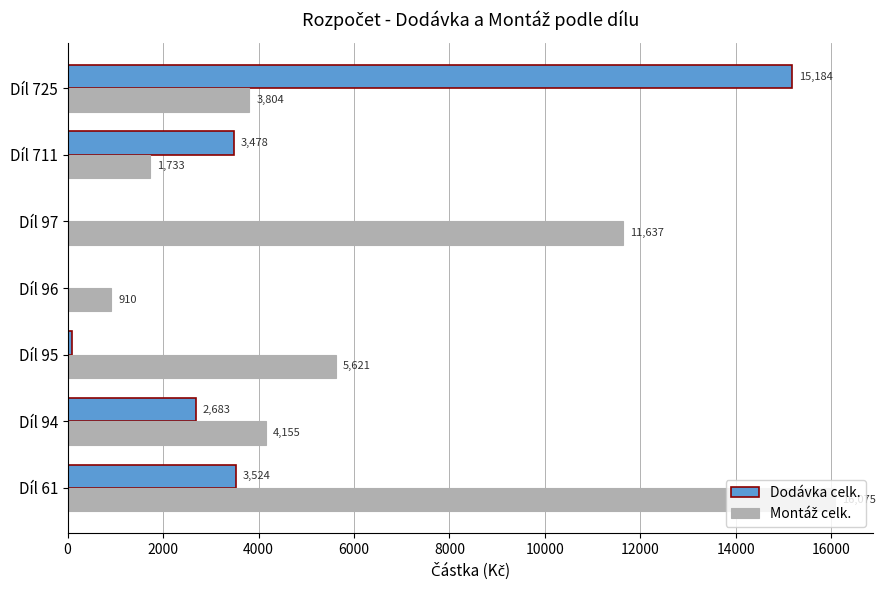

The Dodávka celk. series shows 15184.2 at Díl 725. True or false?

True